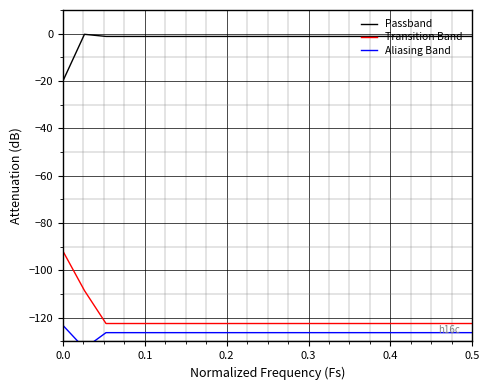

What is the difference between the maximum and minimum values in the Transition Band series?

30.6